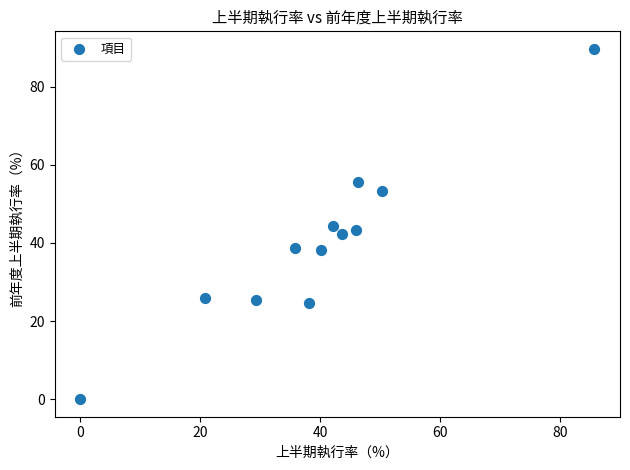

What is the range of X values (max minus min)?

85.7